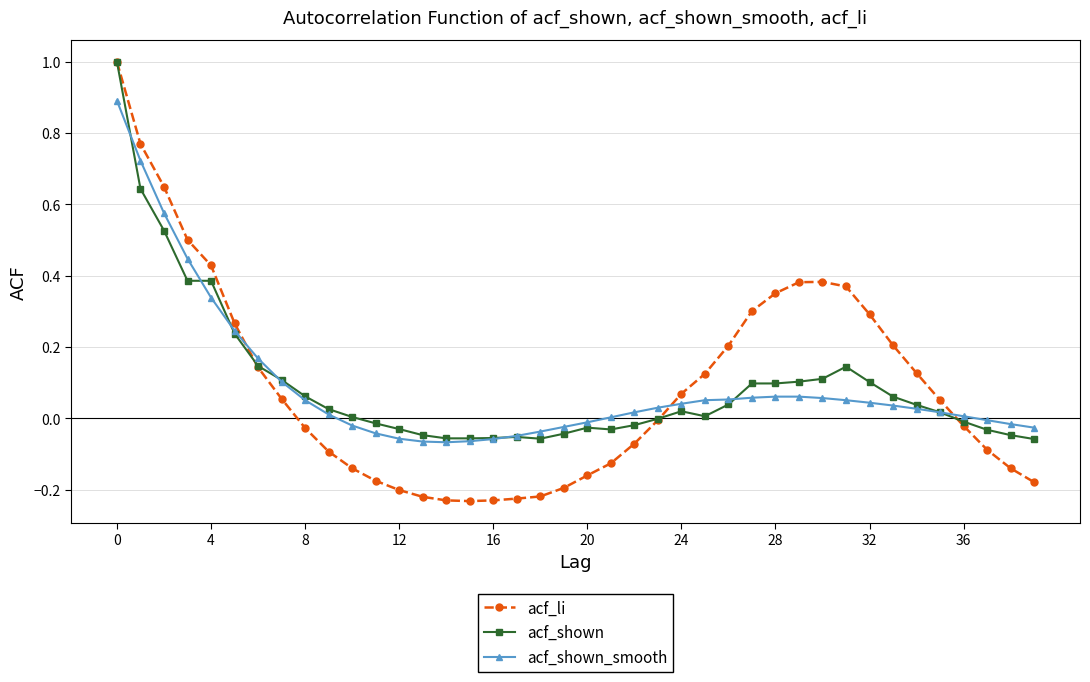

Which series has the widest spread of values?

acf_li